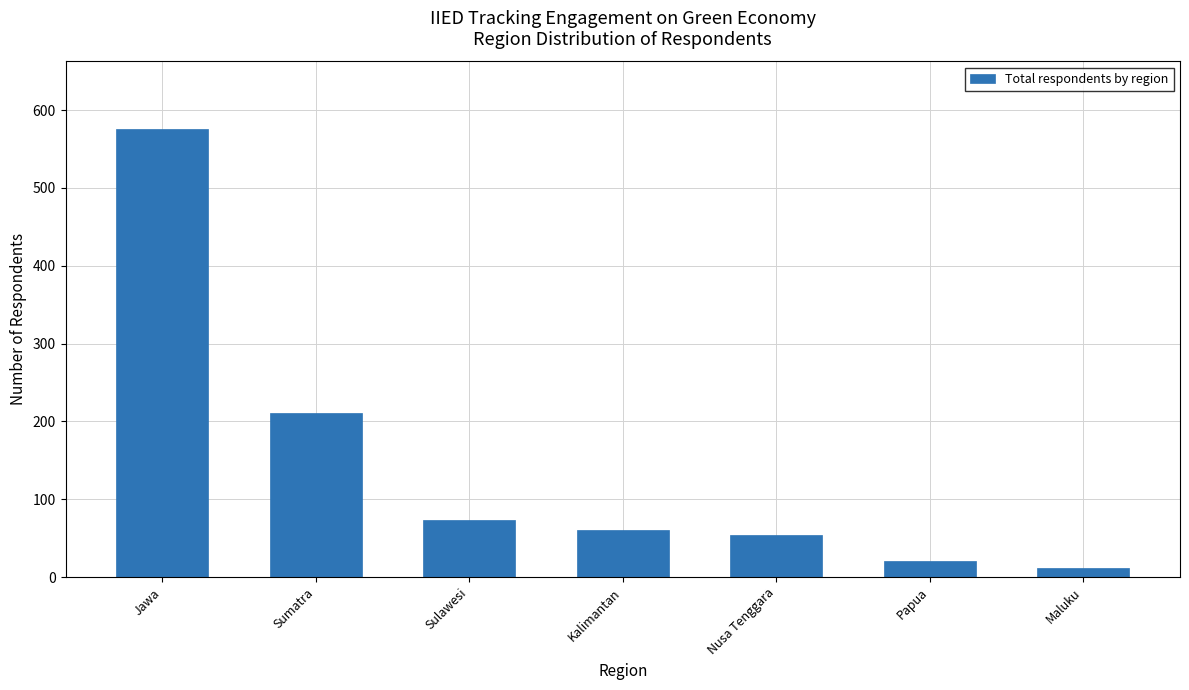

What position from the right is Nusa Tenggara?

3